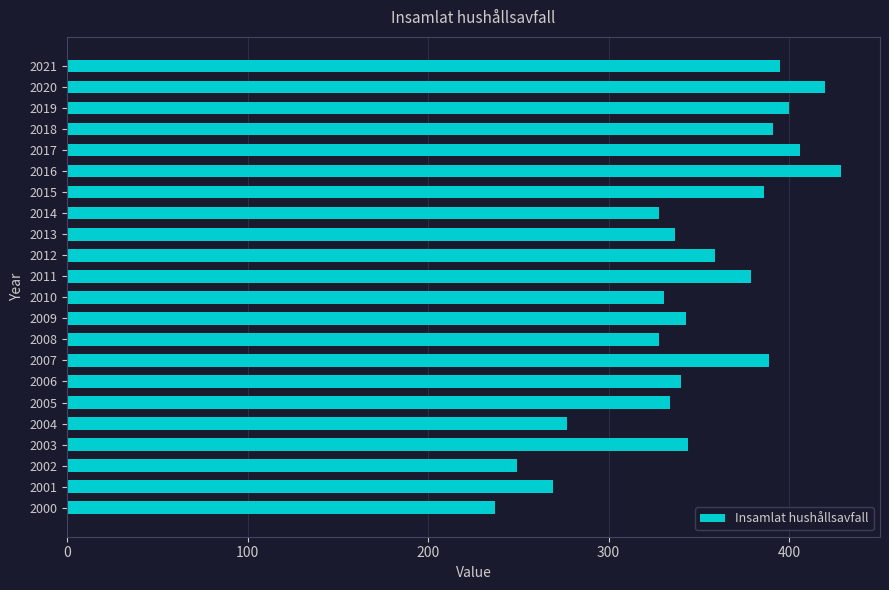

True or false: the data shows 237 at 2000.

True